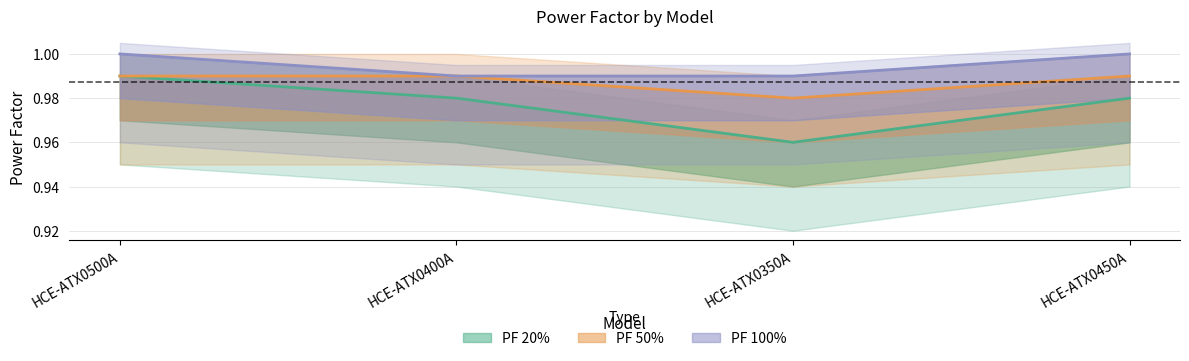

What position from the right is HCE-ATX0500A?

4